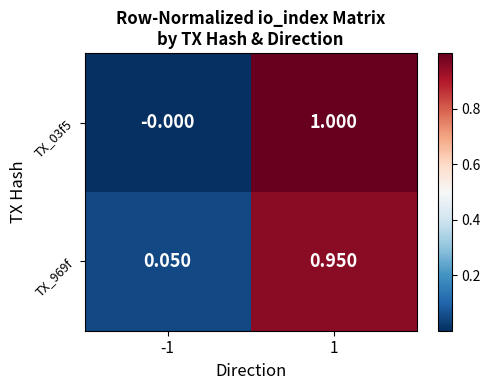

Which category has the lowest value across all series?

-1